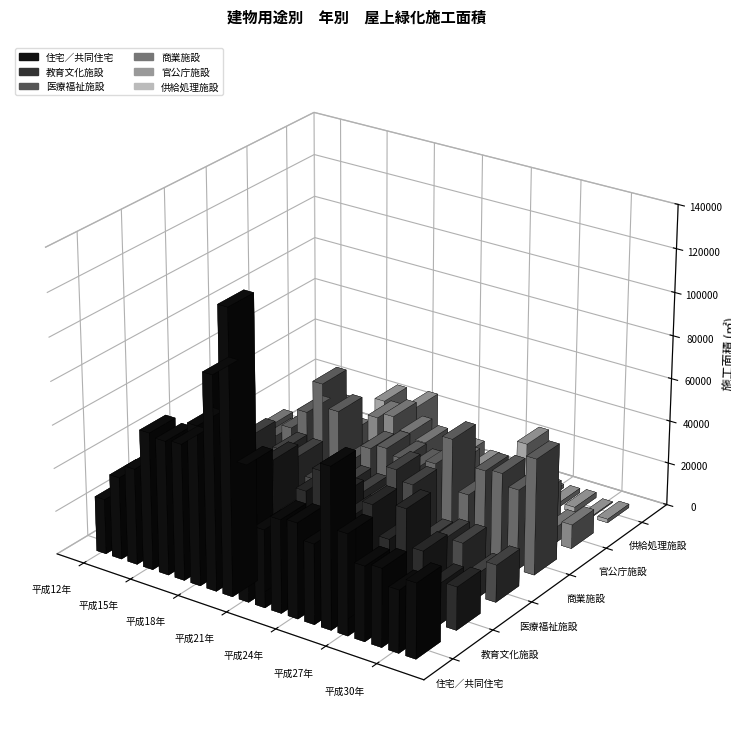

What is the label of the 4th bar from the left?

平成15年